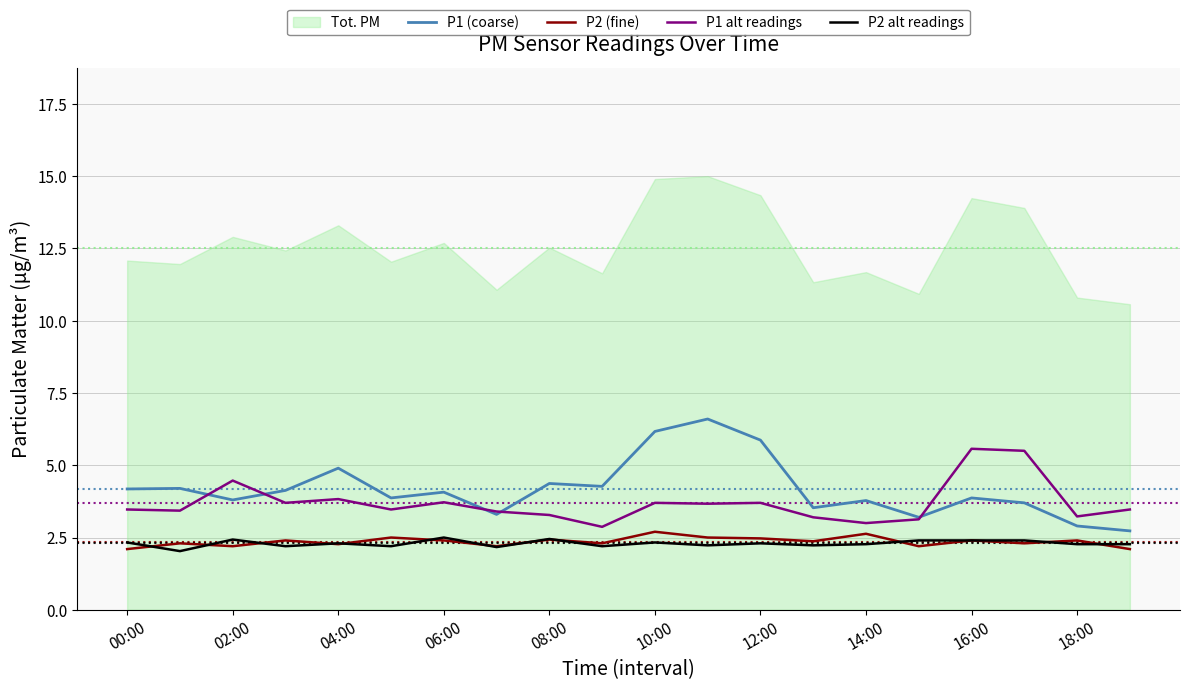

Is the value of P1 (coarse) at 00:00 greater than the value of P2 (fine) at 18:00?

Yes